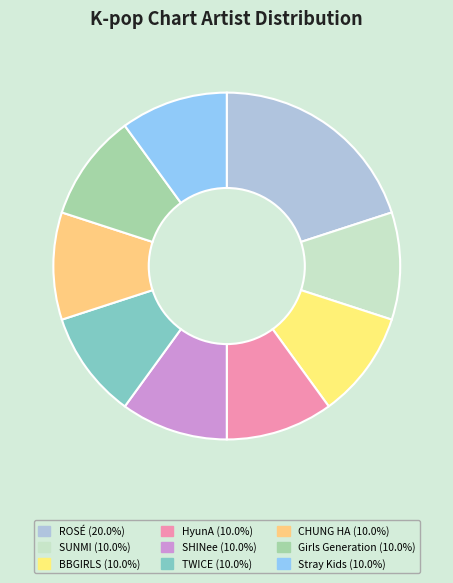

What is the ratio of the value at Stray Kids to the value at SUNMI?

1.0